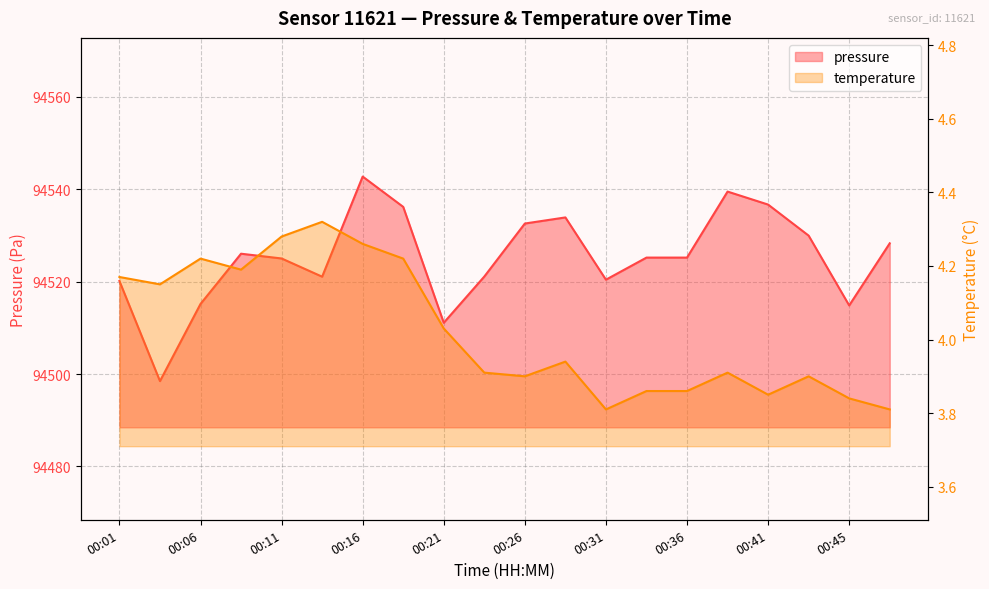

Reading right to left, list all the values displayed in this chart.

pressure: 00:48=94528.3	00:45=94514.8	00:43=94529.9	00:41=94536.7	00:38=94539.5	00:36=94525.2	00:33=94525.2	00:31=94520.4	00:28=94533.9	00:26=94532.6	00:23=94521.1	00:21=94511.1	00:18=94536.2	00:16=94542.7	00:13=94521.1	00:11=94525.0	00:09=94526.0	00:06=94515.2	00:04=94498.5	00:01=94520.1
temperature: 00:48=3.8	00:45=3.8	00:43=3.9	00:41=3.9	00:38=3.9	00:36=3.9	00:33=3.9	00:31=3.8	00:28=3.9	00:26=3.9	00:23=3.9	00:21=4.0	00:18=4.2	00:16=4.3	00:13=4.3	00:11=4.3	00:09=4.2	00:06=4.2	00:04=4.2	00:01=4.2